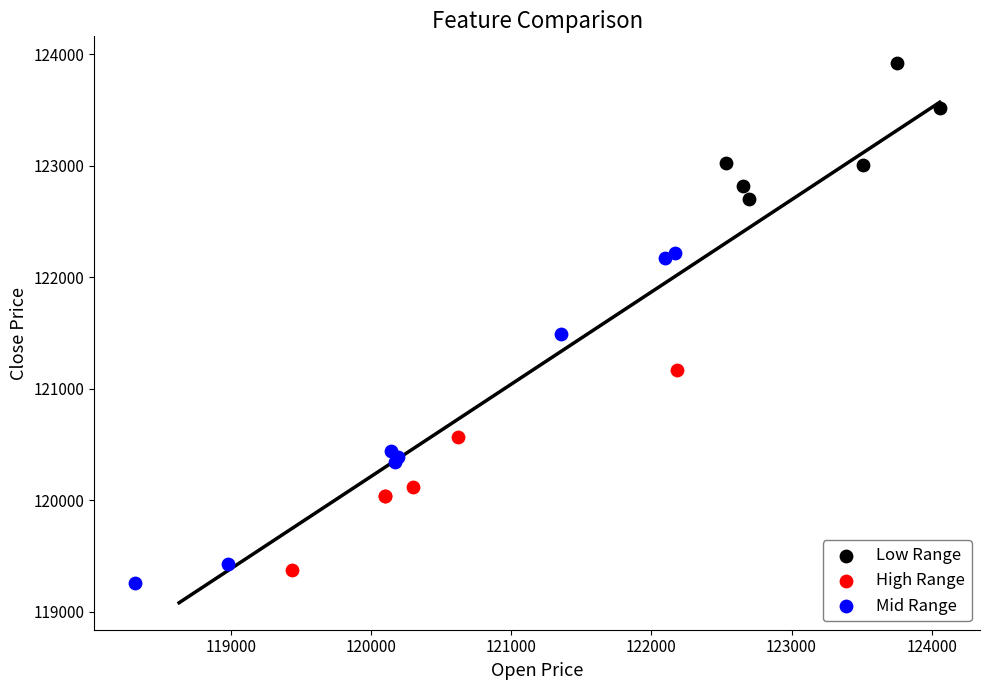

What are all the series names shown in the legend?

Low Range, High Range, Mid Range